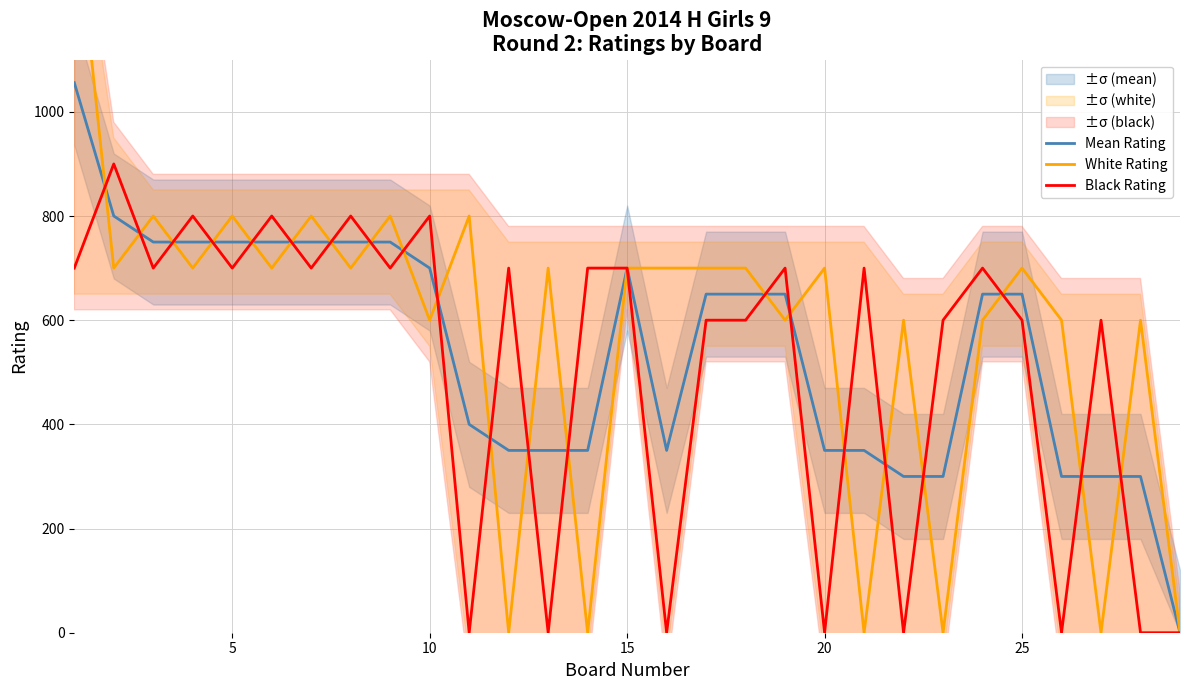

True or false: Mean Rating and Black Rating intersect in this chart.

True